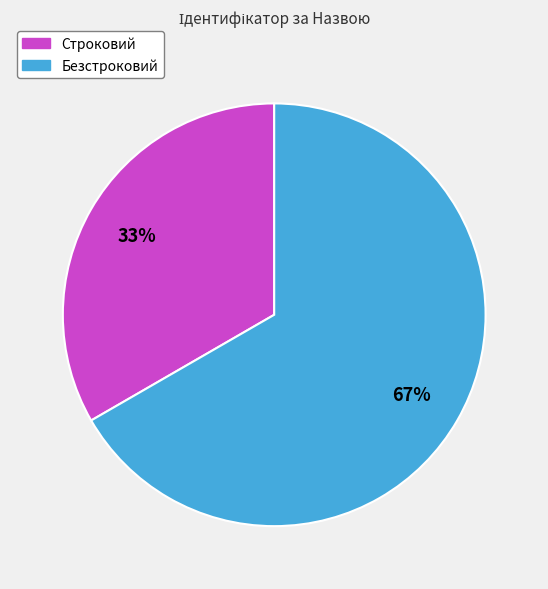

Is the sum of Безстроковий and Строковий greater than half?

Yes